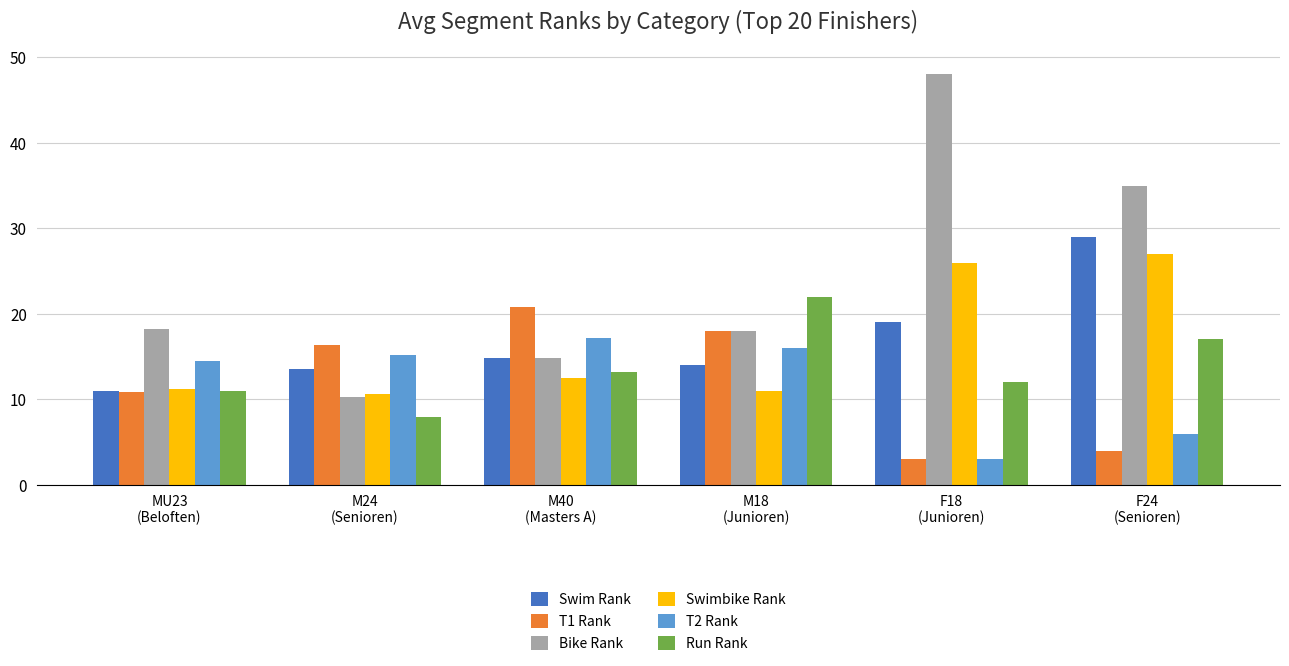

Where does the Swim Rank series first go above 14?

M40
(Masters A)